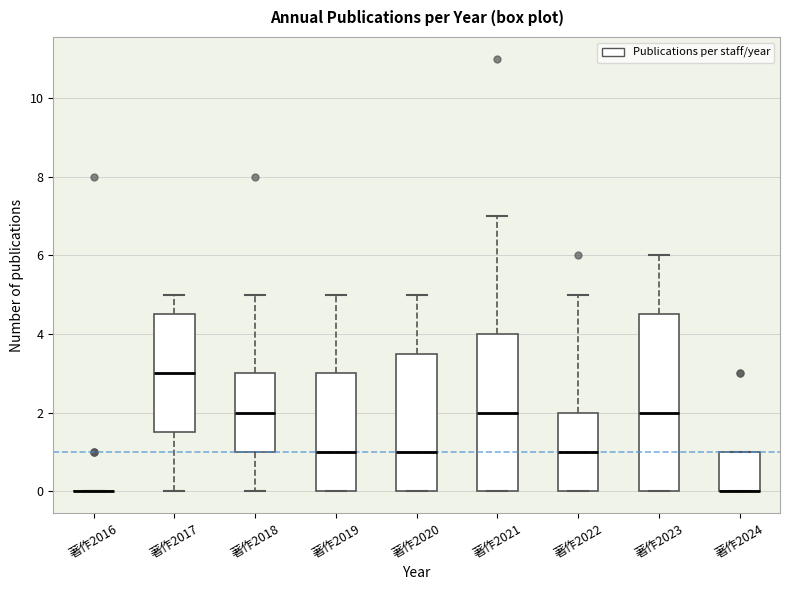

Where does the median line of the box for 著作2020 sit on the y-axis? The values are not printed on the chart, so give them approximately, as read against the axis.

1.0